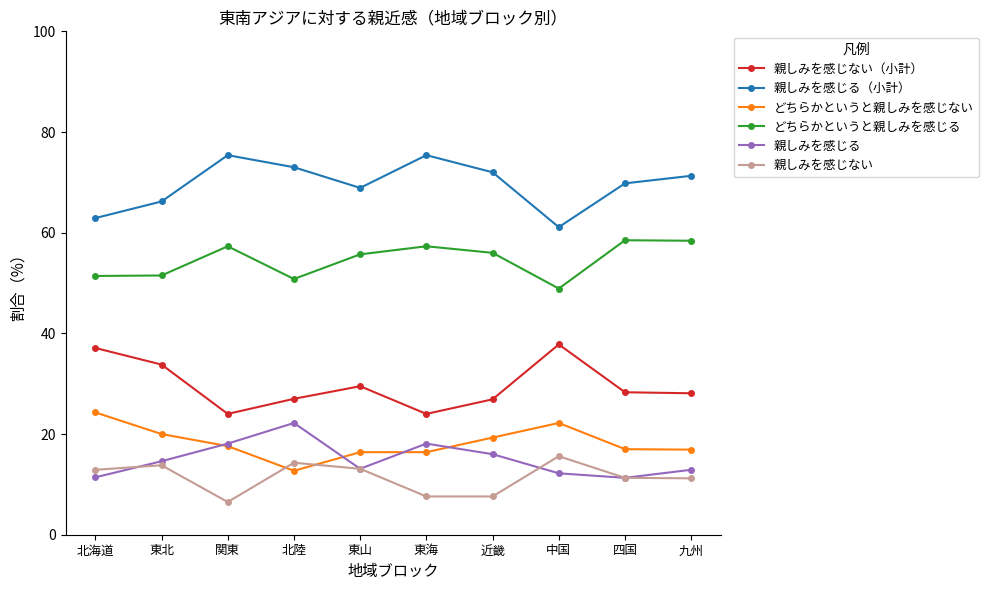

What is the difference between the どちらかというと親しみを感じない values at 四国 and 中国?

5.2